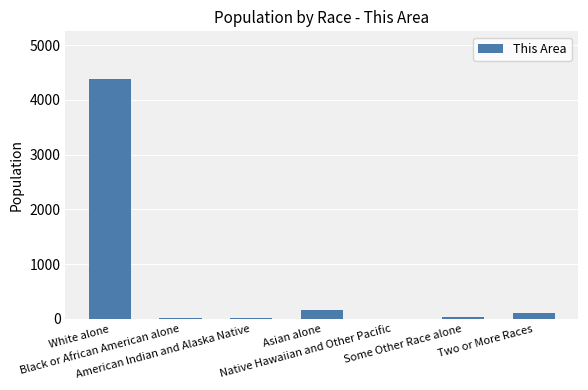

How many series are shown in this chart?

1